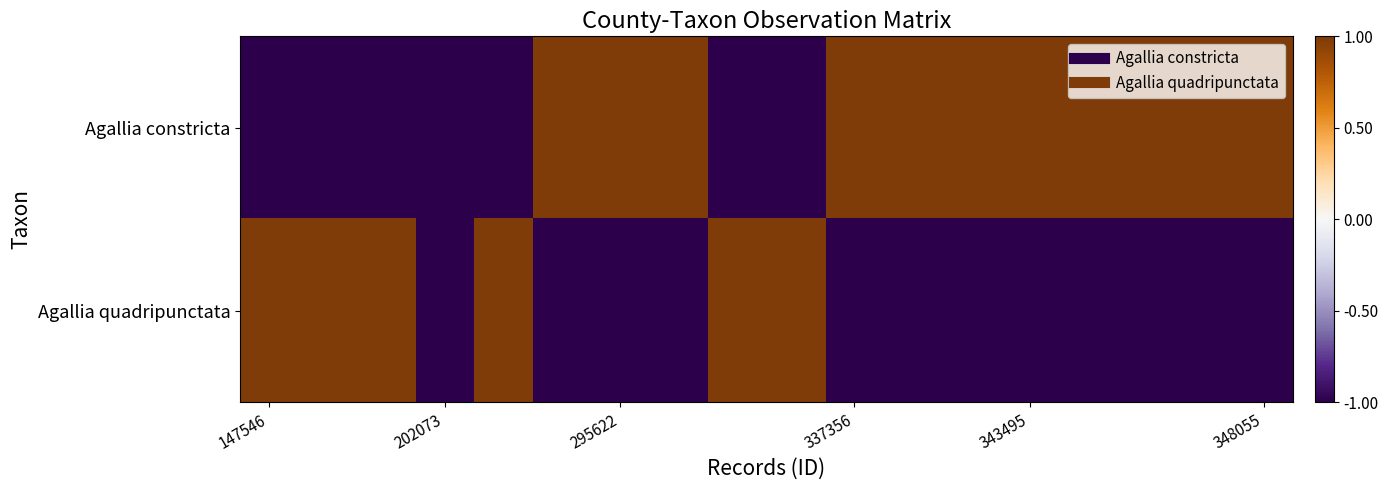

Reading left to right, list all the values displayed in this chart.

Agallia constricta: -1	-1	-1	-1	-1	1	1	1	-1	-1	1	1	1	1	1	1	1	1
Agallia quadripunctata: 1	1	1	-1	1	-1	-1	-1	1	1	-1	-1	-1	-1	-1	-1	-1	-1